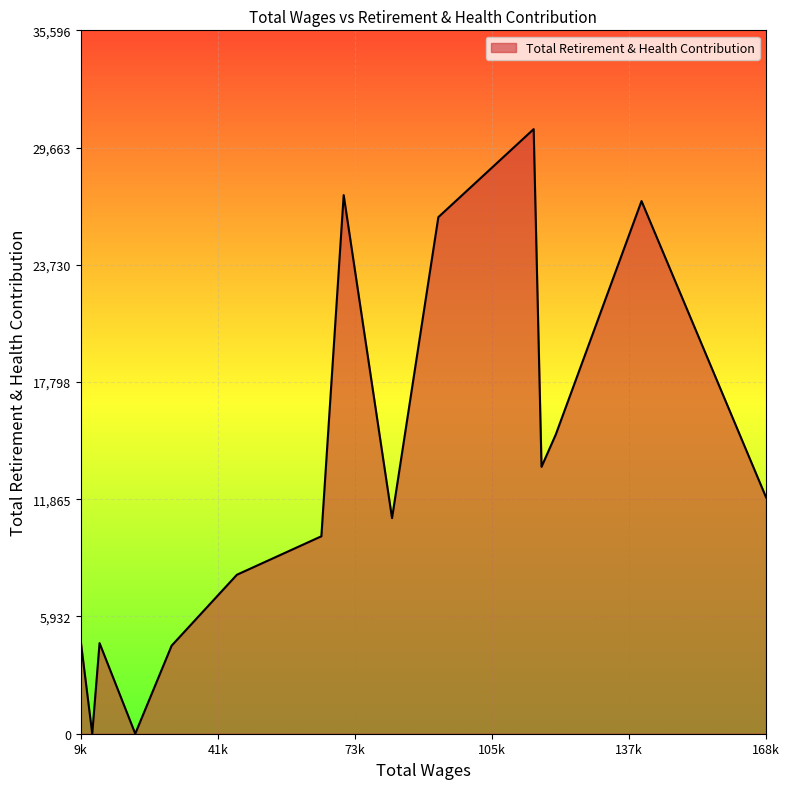

What is the greatest value displayed?

30596